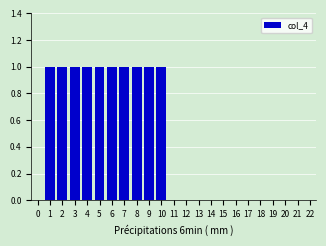

Reading left to right, transcribe all the data shown in this chart.

0=0	1=1	2=1	3=1	4=1	5=1	6=1	7=1	8=1	9=1	10=1	11=0	12=0	13=0	14=0	15=0	16=0	17=0	18=0	19=0	20=0	21=0	22=0